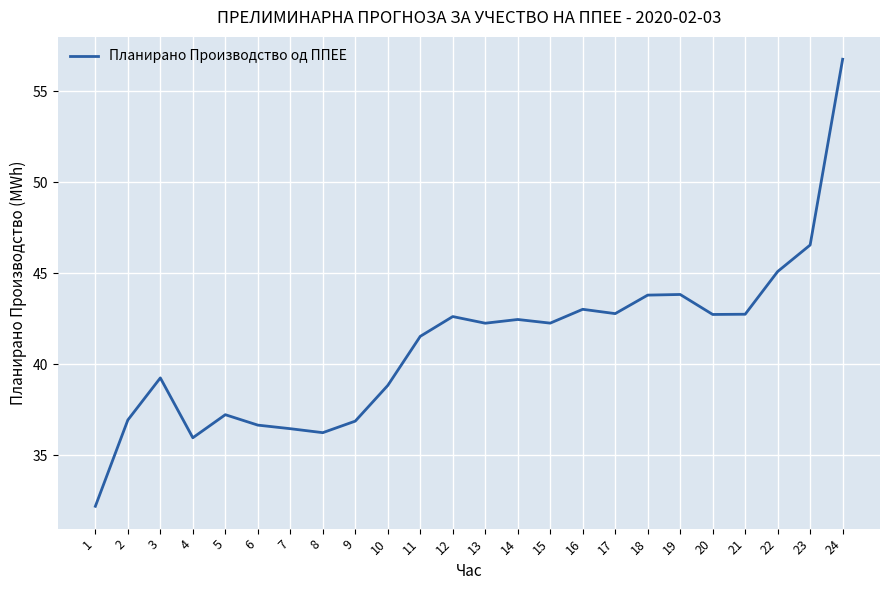

True or false: the data has more than 1 interior local peaks.

True